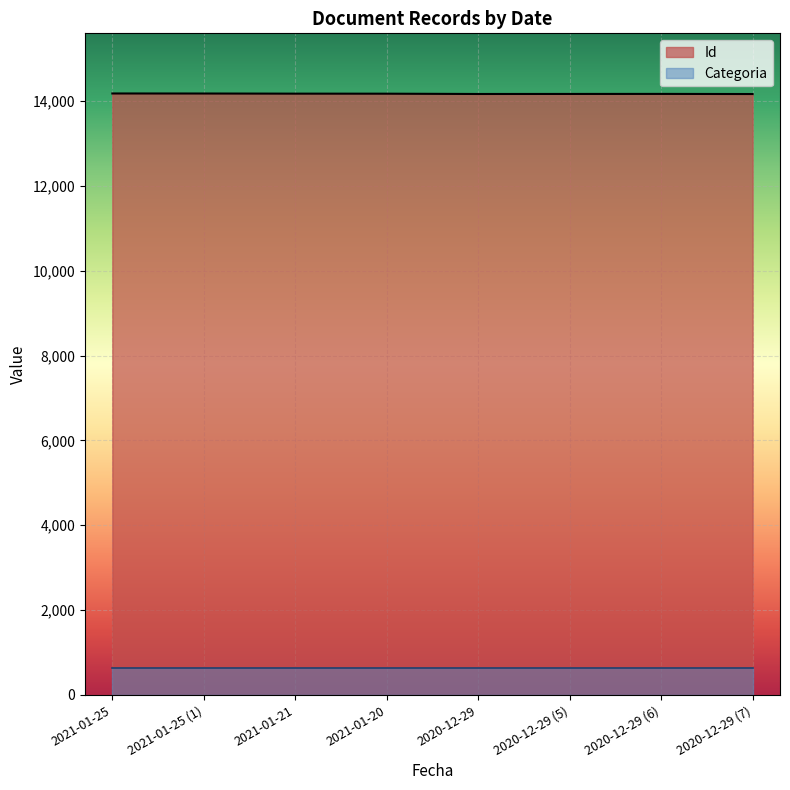

At which category does the data reach its first local valley?

2020-12-29